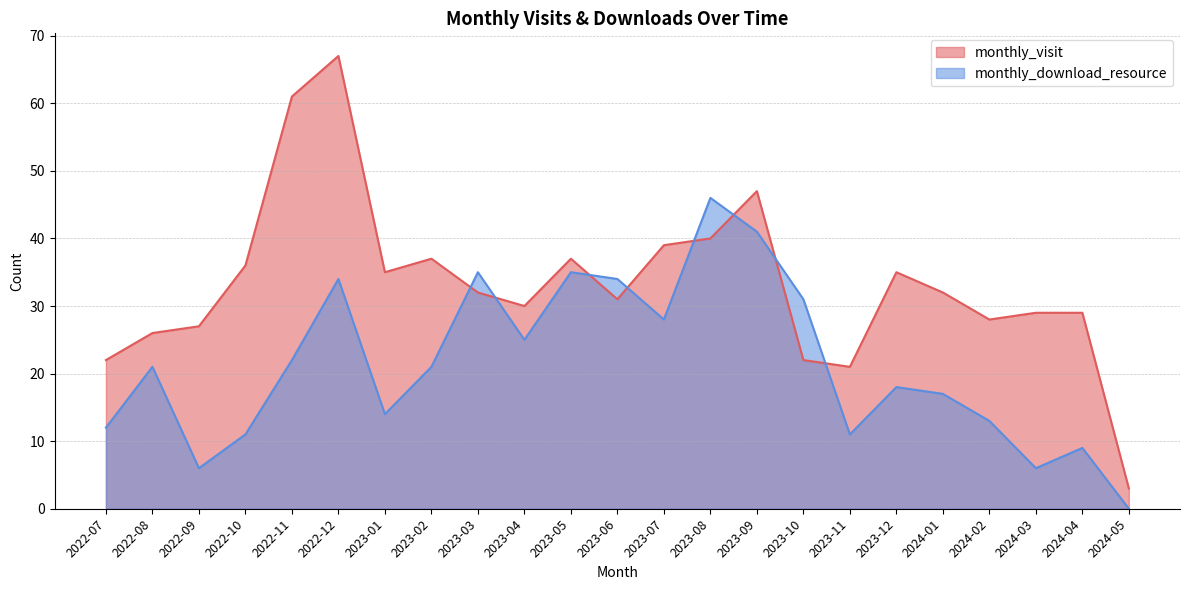

What is the sum of the monthly_download_resource values at 2022-11 and 2022-10?

33